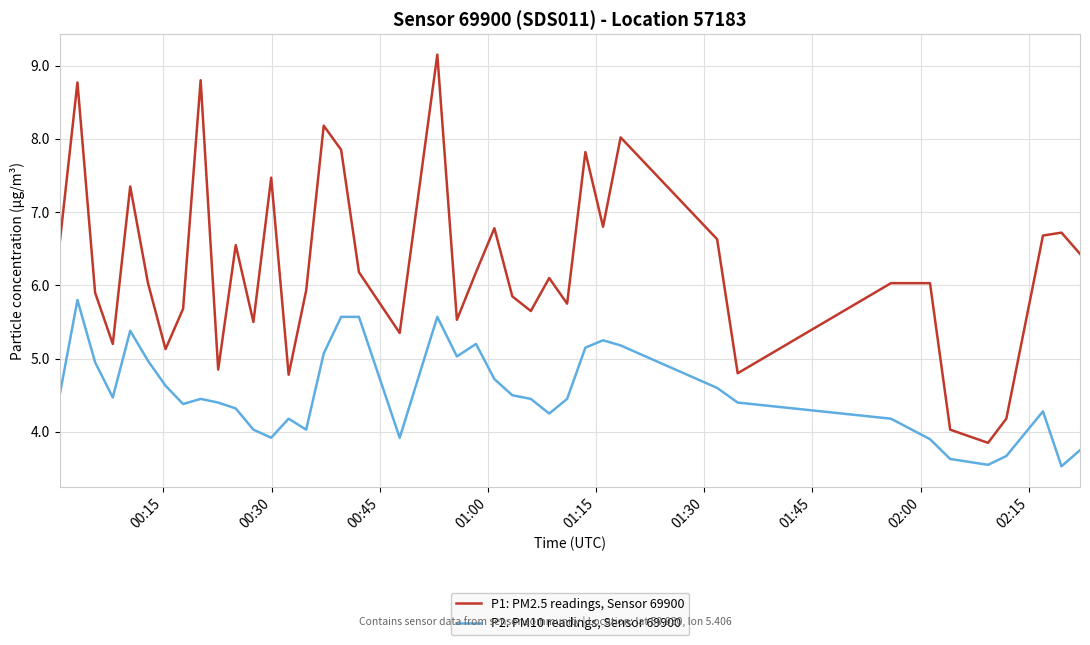

Which series has the largest total across all categories?

P1: PM2.5 readings, Sensor 69900